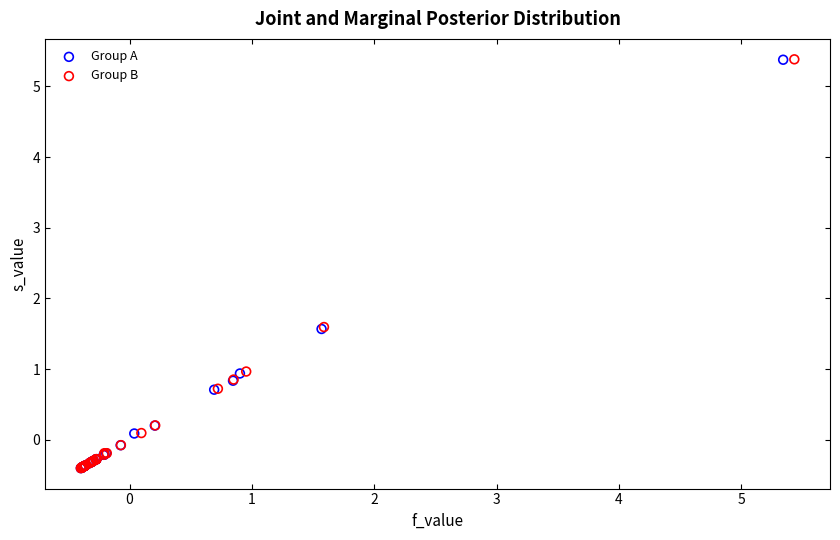

Which series has the widest spread of Y values?

Group B